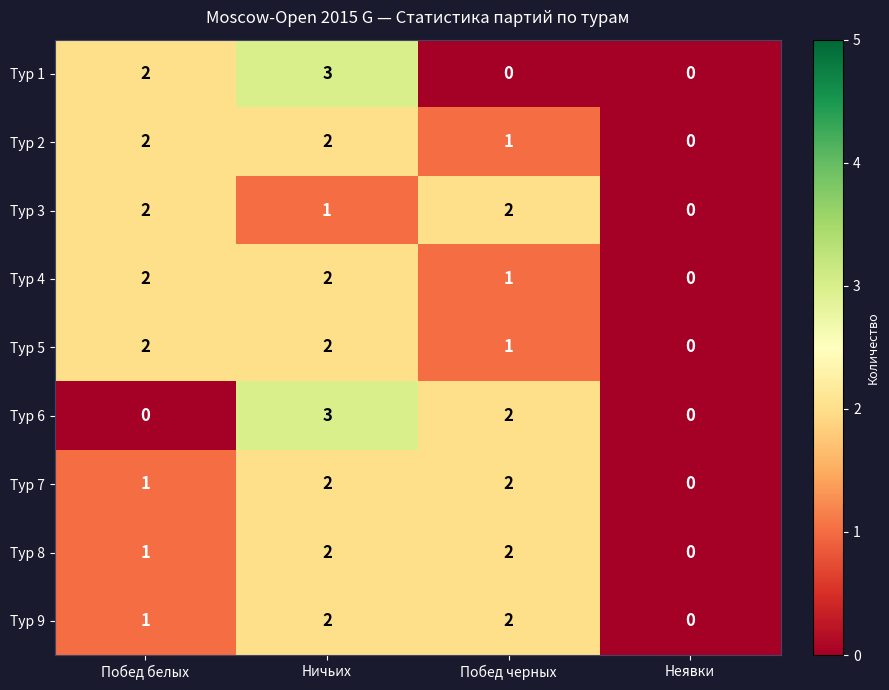

How many Тур 2 values are between 1 and 2?

3